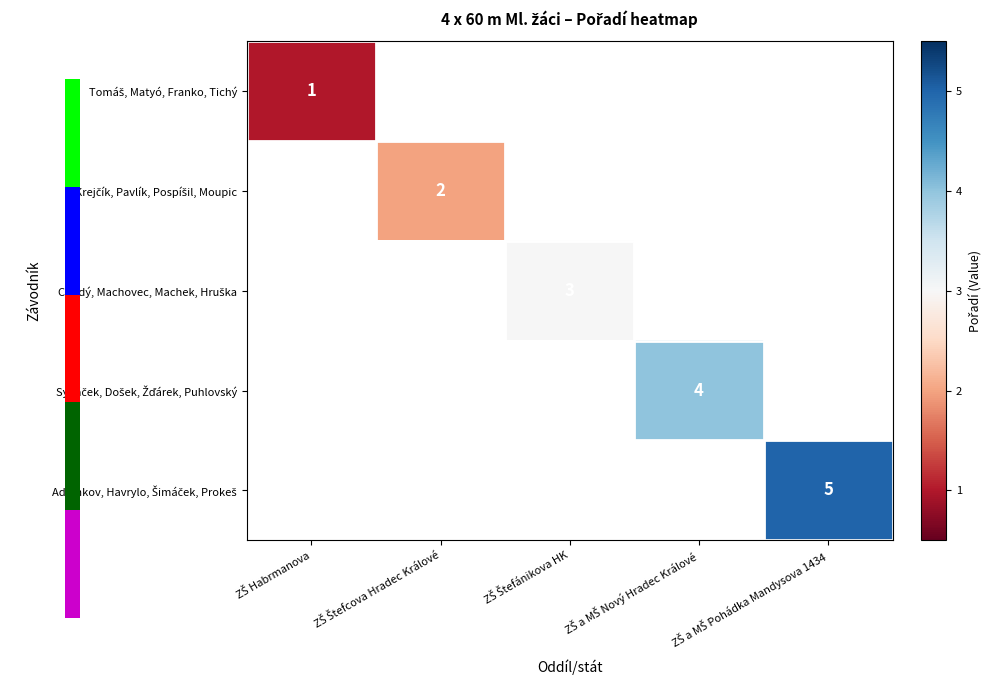

At how many categories does at least one series exceed 1?

4